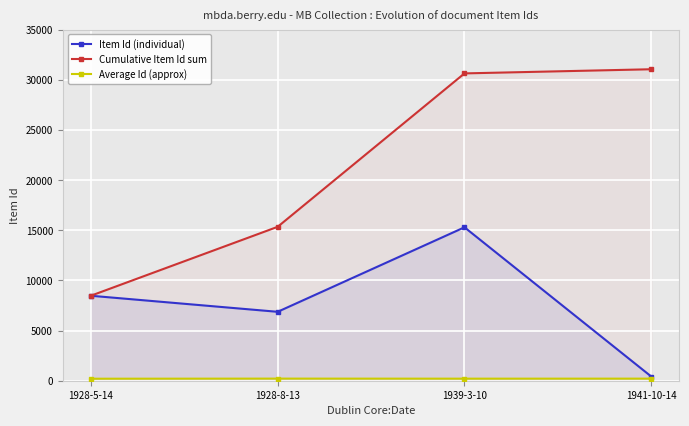

Which has a higher value, 1928-8-13 or 1939-3-10?

1939-3-10